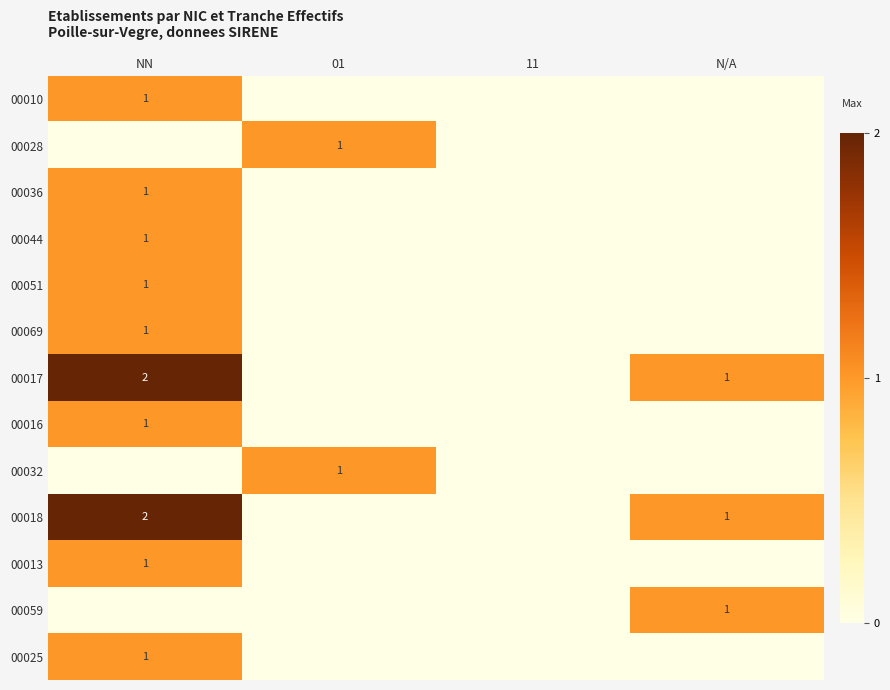

Is it true that 00059 equals 0 at N/A?

False